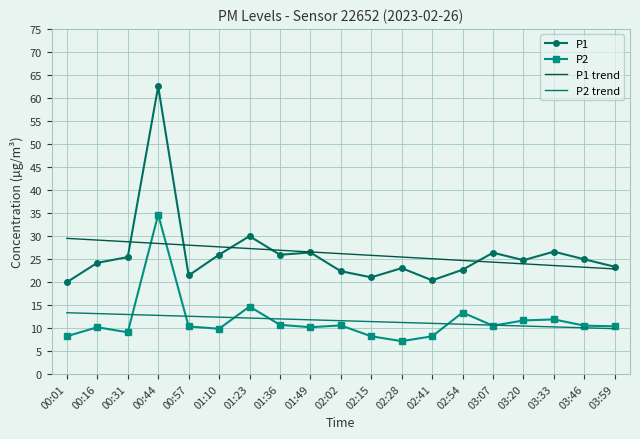

What value does the P2 trend series have at 01:49?

11.8